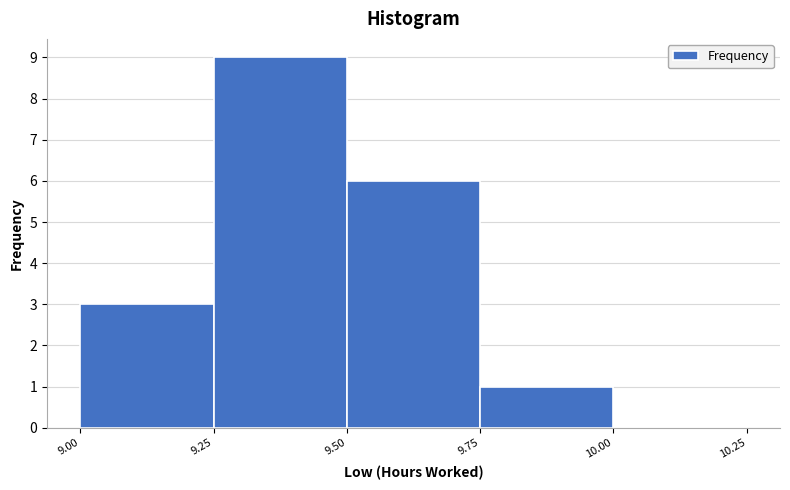

Reading left to right, list every bar in this chart as the range it spans on the x-axis followed by its height. The values are not printed on the chart, so give them approximately, as read against the axis.

9.00 to 9.25: 3
9.25 to 9.50: 9
9.50 to 9.75: 6
9.75 to 10.00: 1
10.00 to 10.25: 0